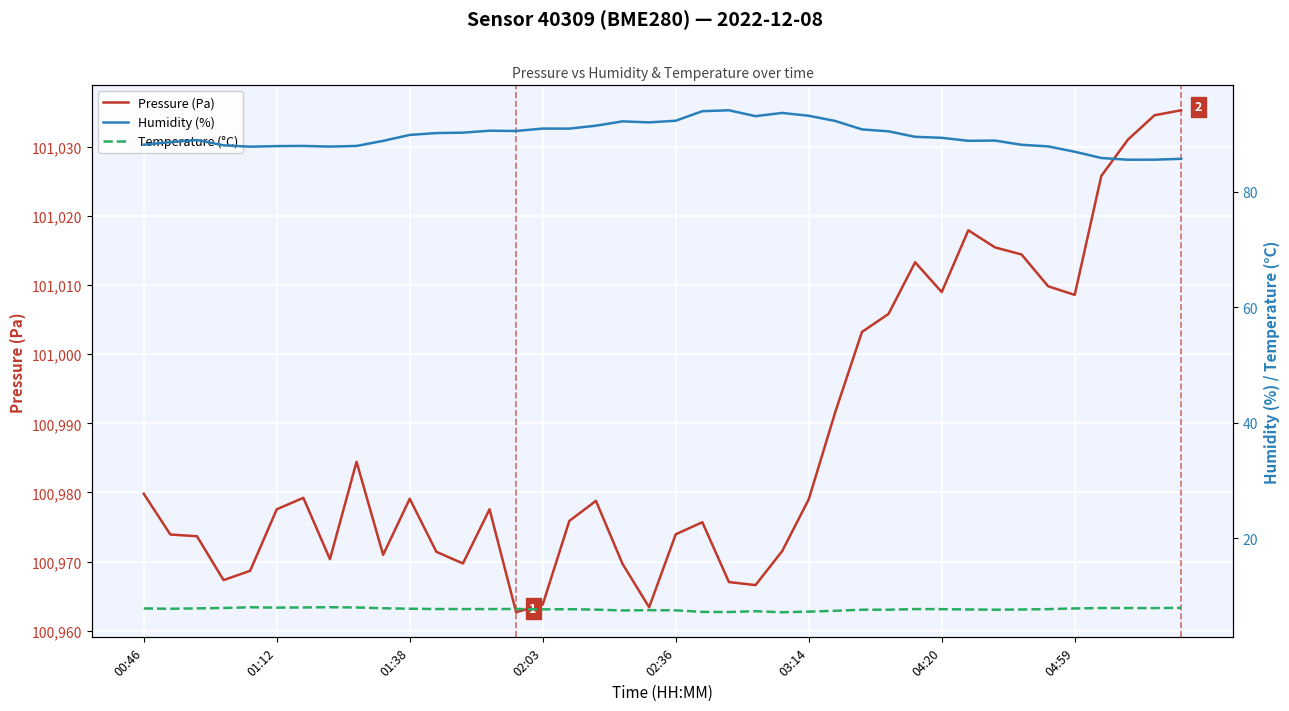

What position from the left is 11?

12